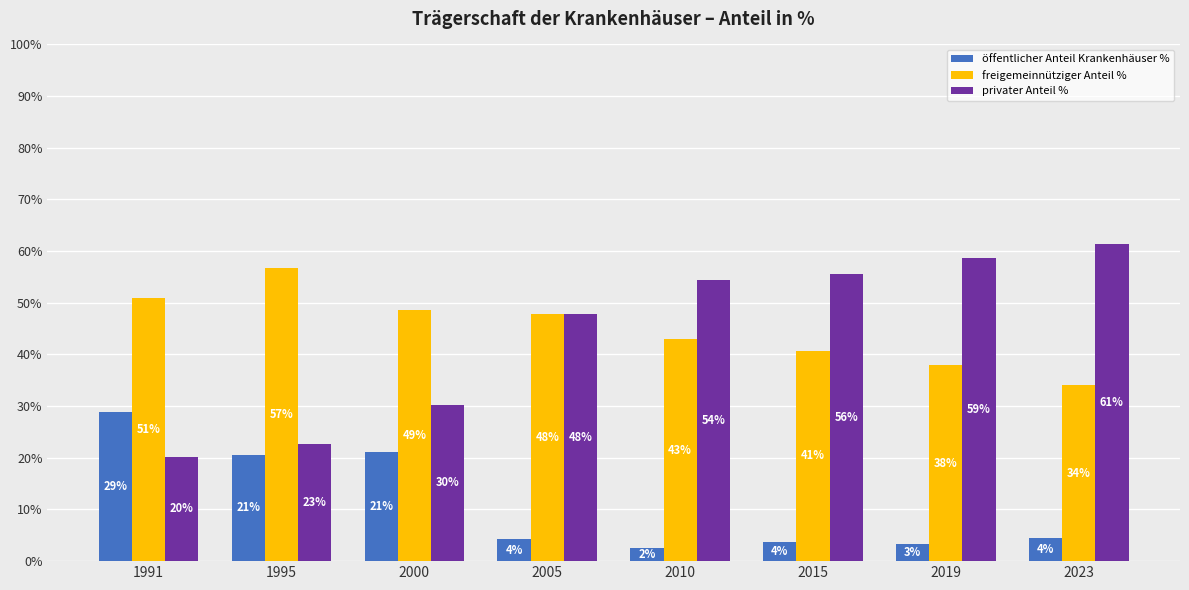

Is it true that freigemeinnütziger Anteil % equals 34.1 at 2023?

True